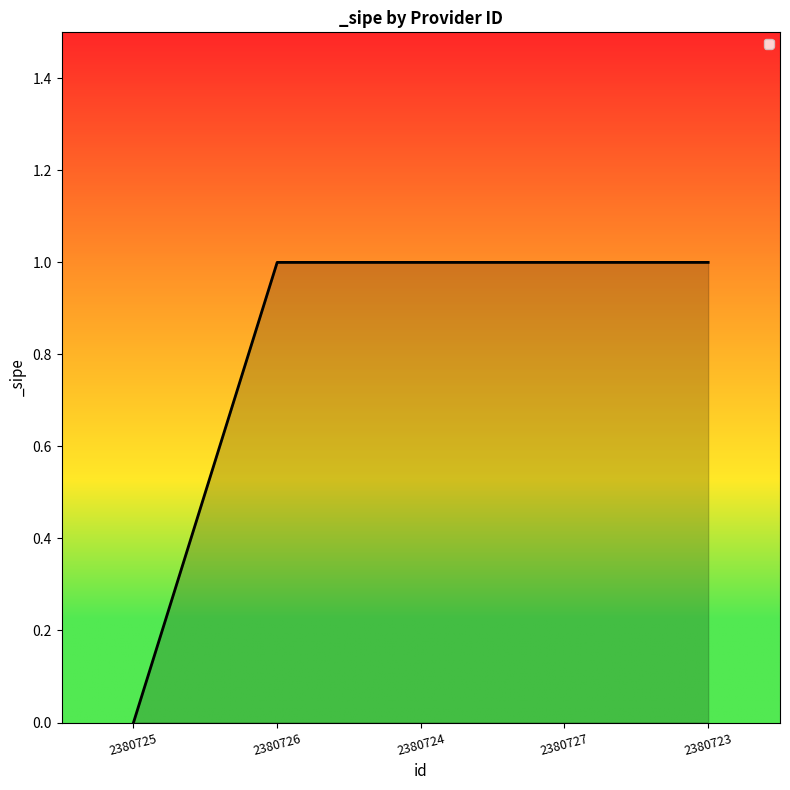

What is the change in value from 2380725 to 2380726?

+1